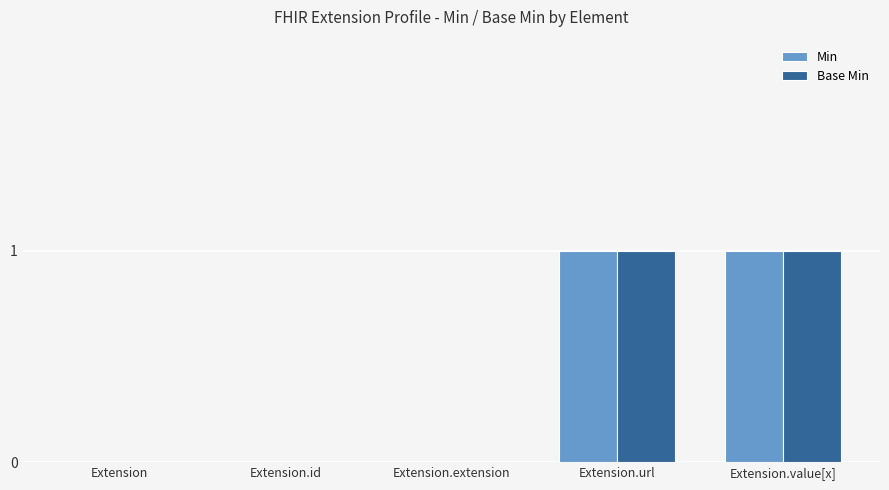

The Base Min series shows 0 at Extension. True or false?

True